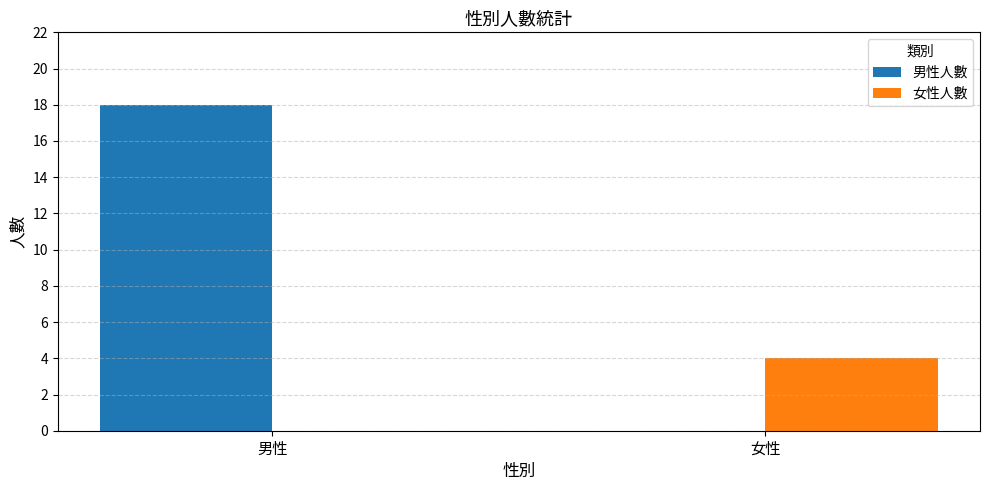

Reading left to right, list all the values displayed in this chart.

男性人數: 男性=18	女性=0
女性人數: 男性=0	女性=4